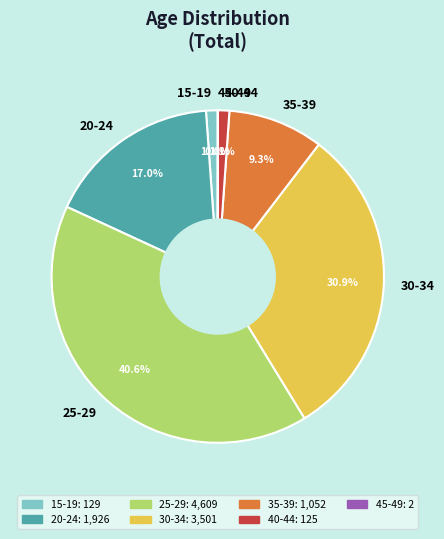

What portion of the pie excludes 35-39?

90.7%